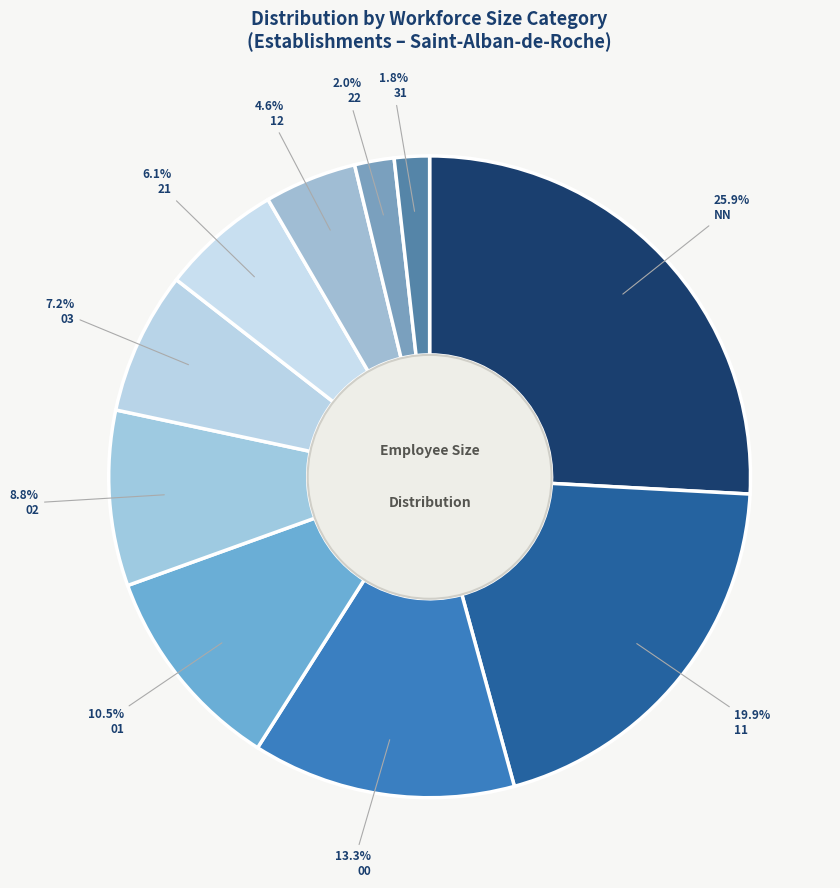

The 03 slice represents 7% of the pie. True or false?

True